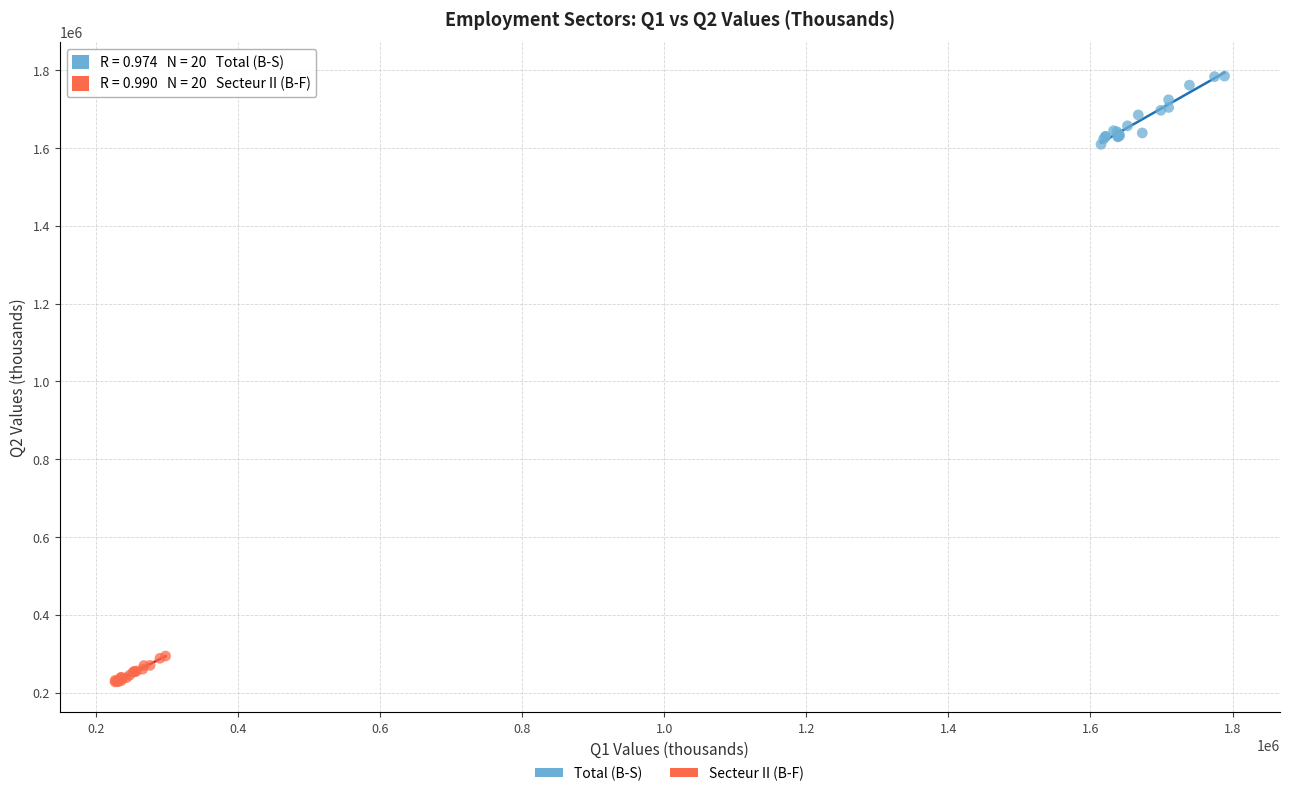

Which series reaches the minimum Y coordinate?

Secteur II (B-F)